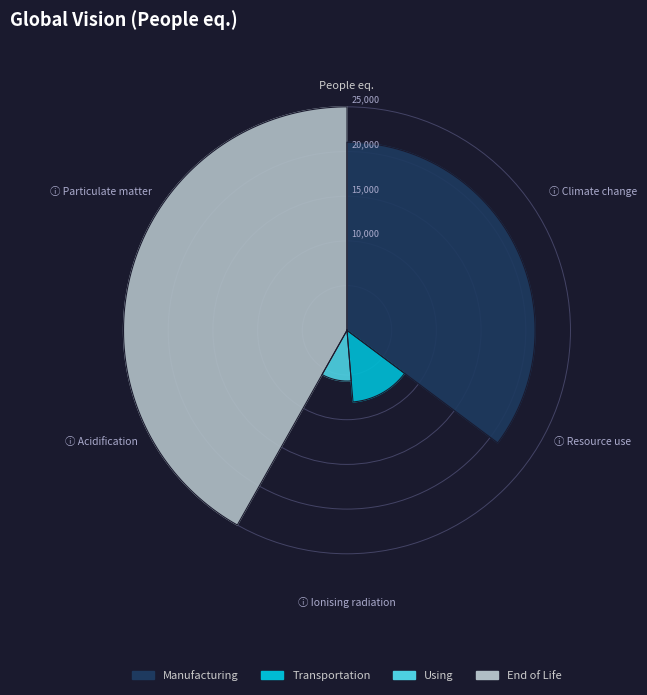

What is the difference between the highest and lowest values at 30.75?

42.6